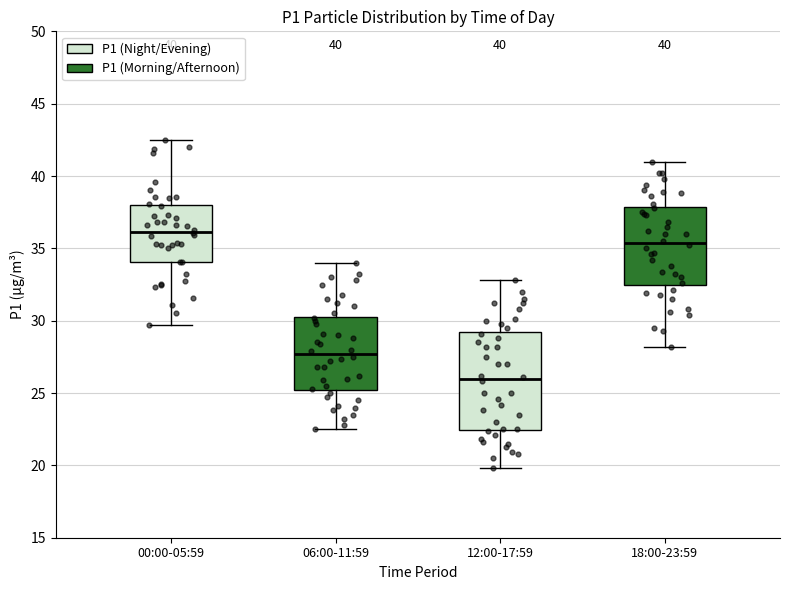

Which box's median line is the highest?

00:00-05:59